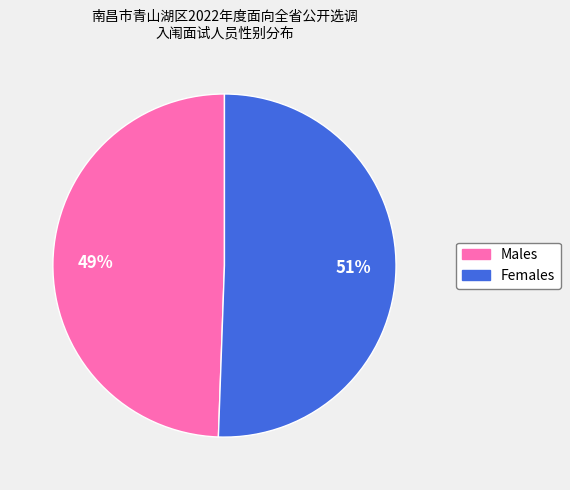

Is there any slice that represents more than half of the pie?

Yes